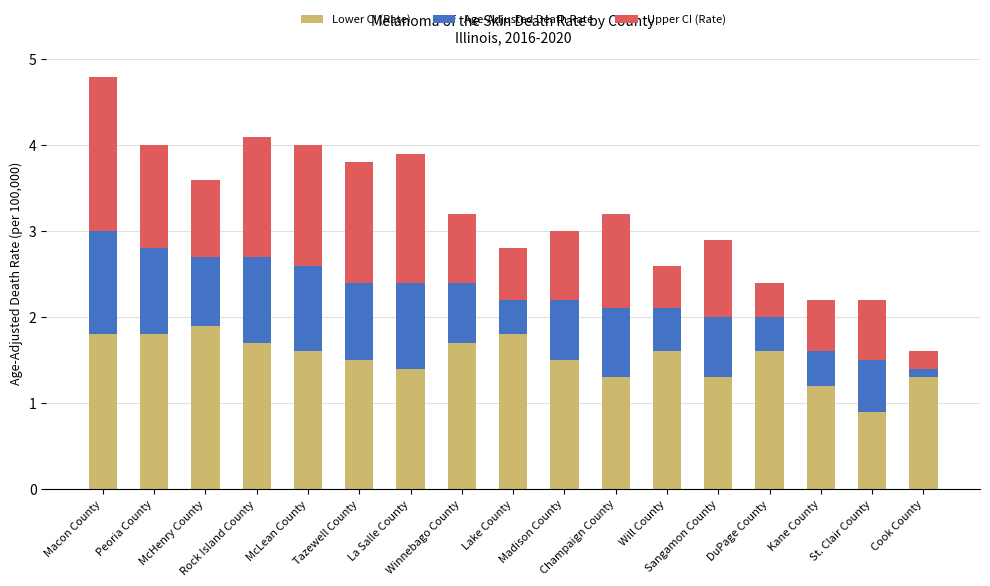

What is the maximum value for Lower CI (Rate)?

1.9